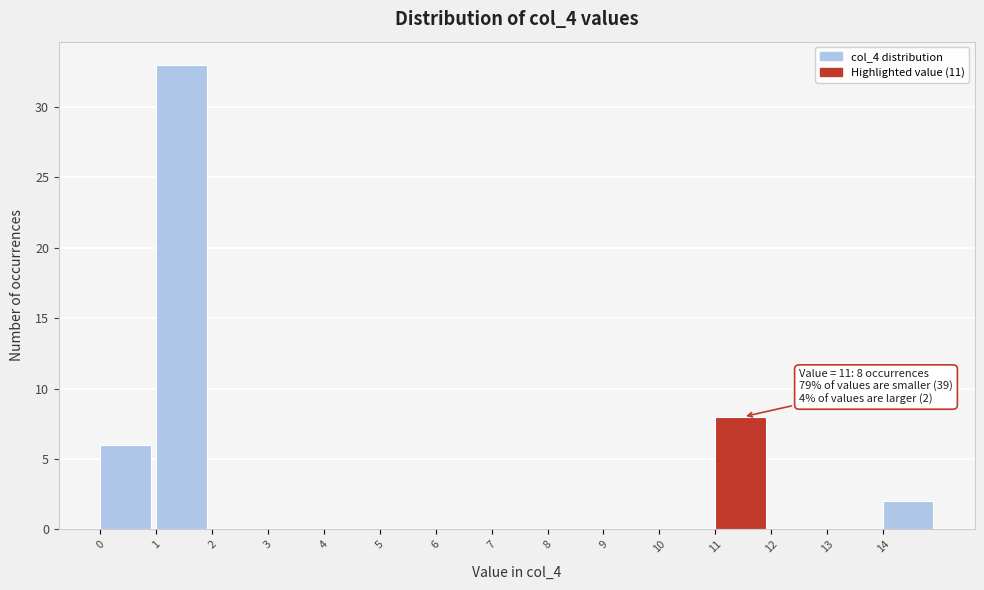

Which range on the x-axis has the tallest bar?

1 to 2